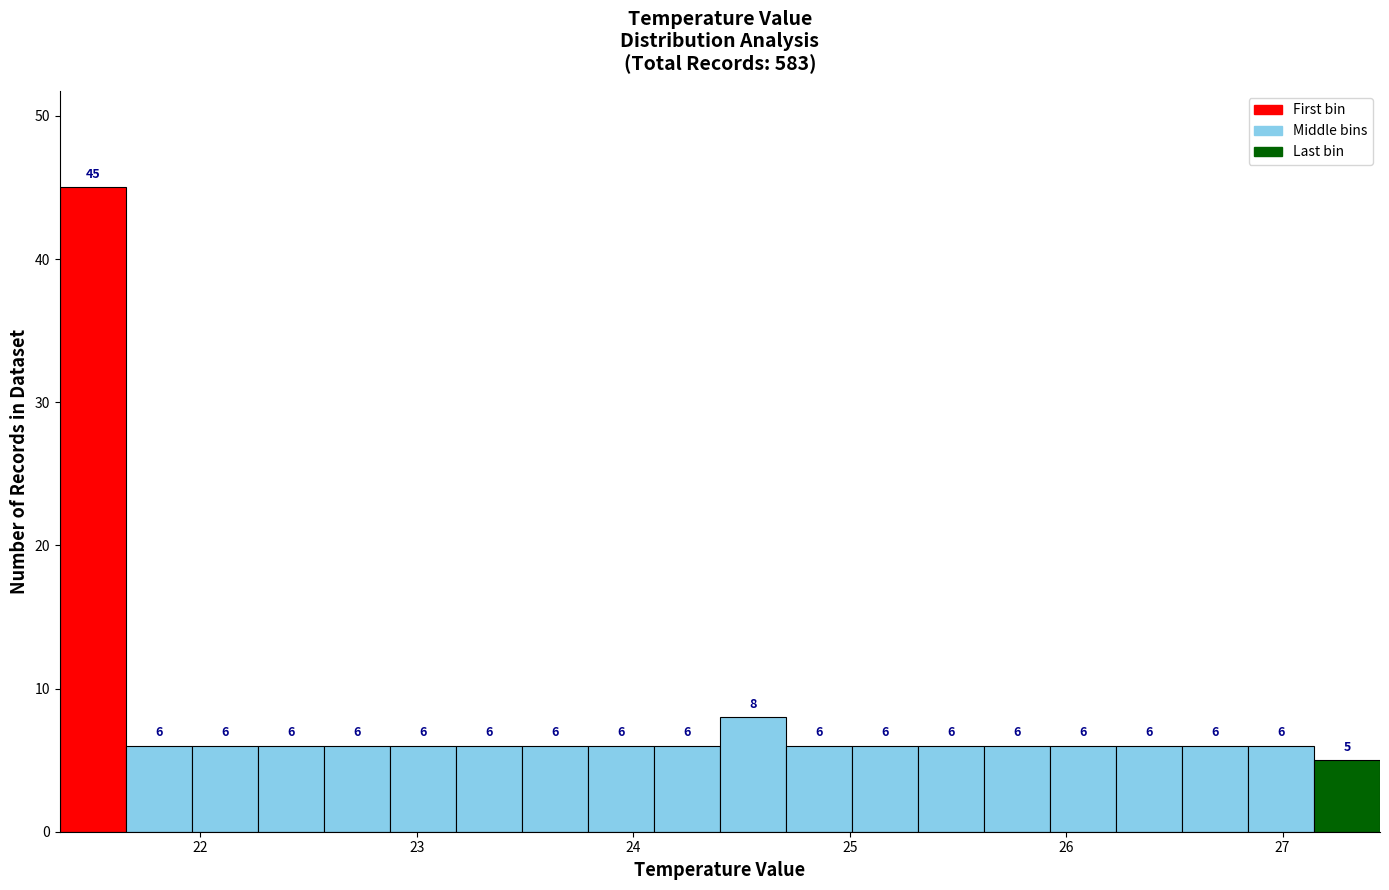

Around what value on the x-axis is the tallest bar? Give the approximate position of its centre, as read against the axis.

21.5